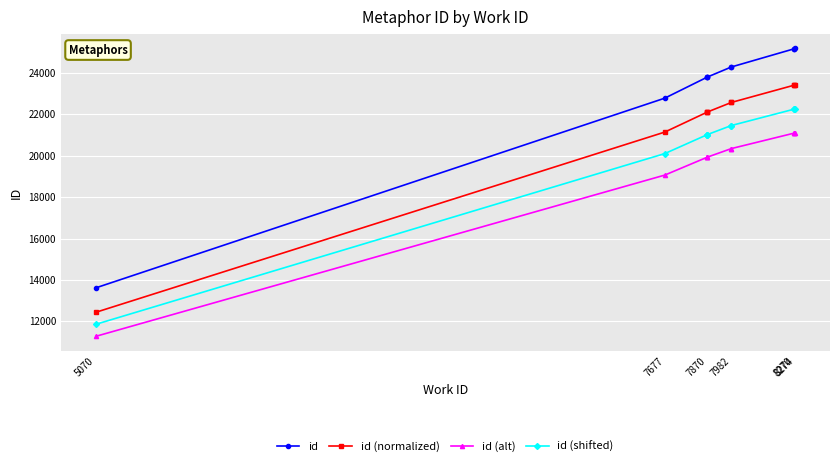

At which category does the chart reach its minimum across all series?

5070